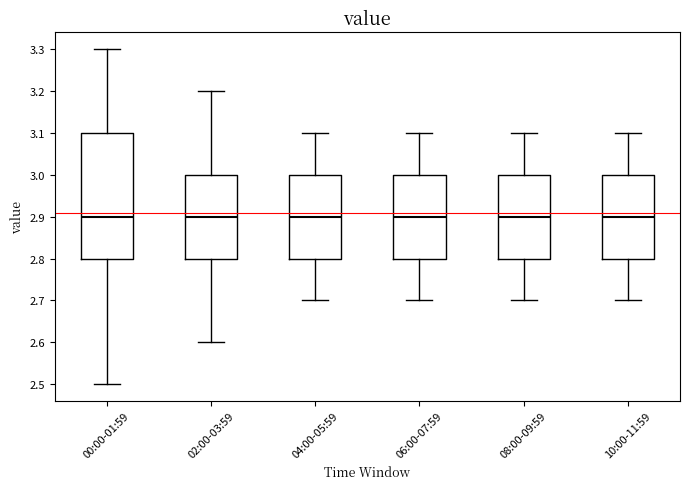

Where is the lower edge of the box for 08:00-09:59 on the y-axis? The values are not printed on the chart, so give them approximately, as read against the axis.

2.8